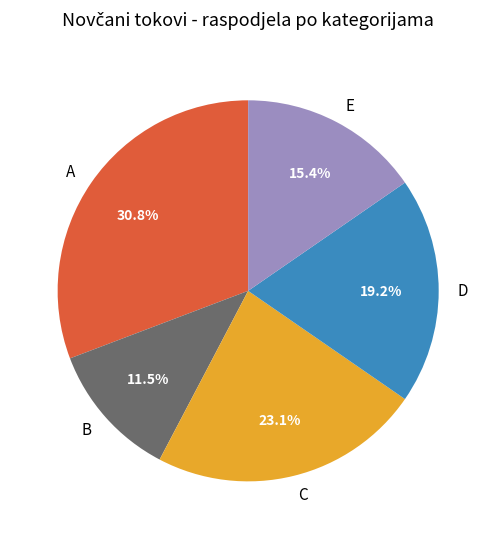

To the nearest percent, what is the average slice percentage?

20%